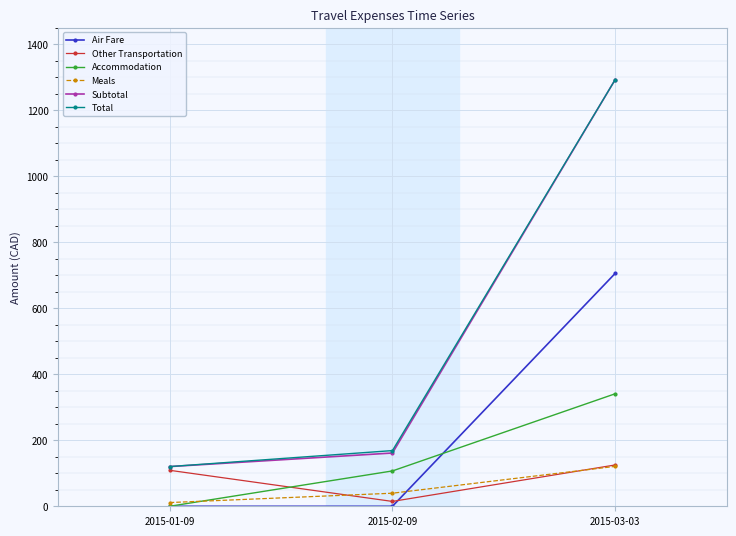

What is the maximum value for Accommodation?

341.0